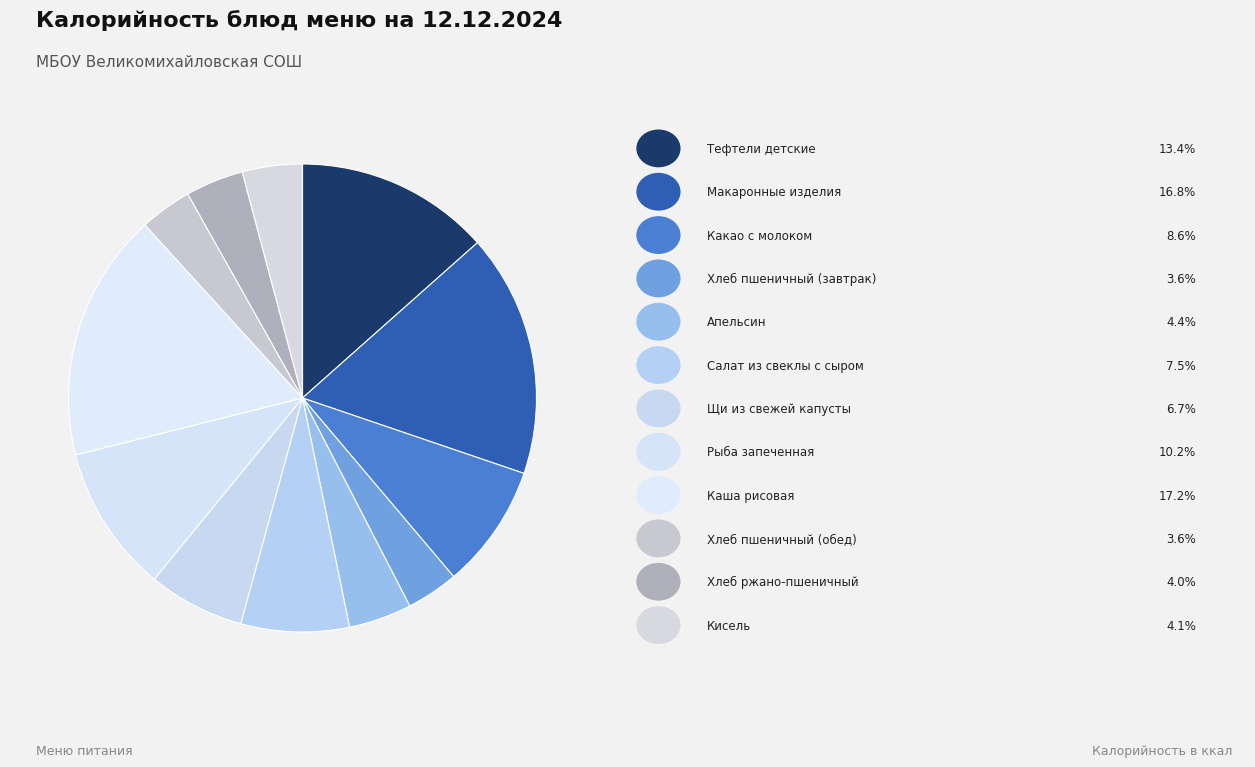

How many segments does this pie chart have?

12